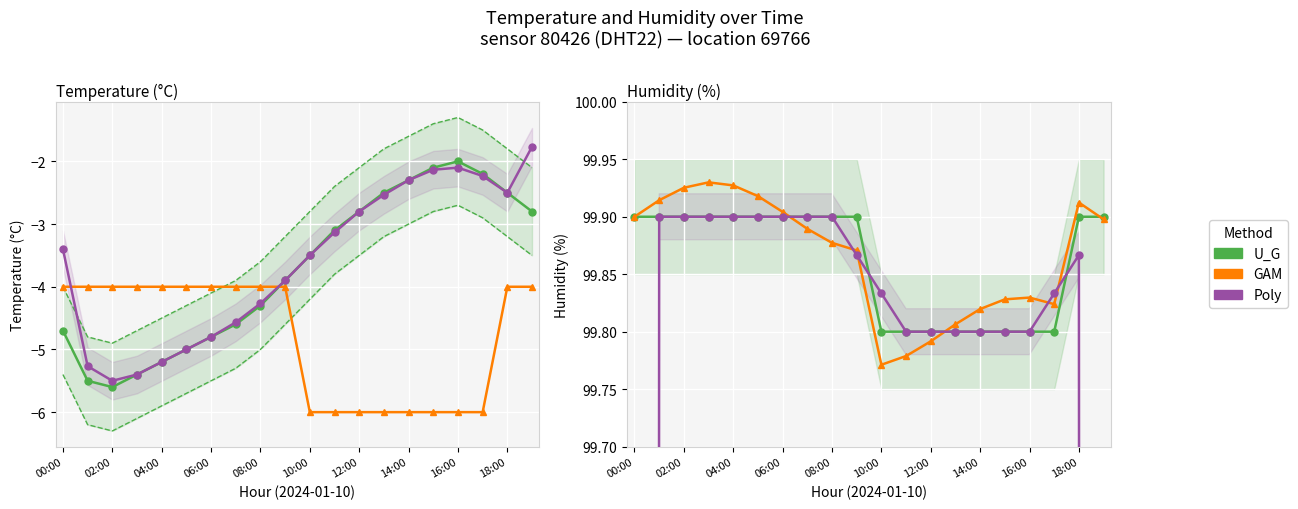

At which label is humidity (poly) closest to 83?

00:00